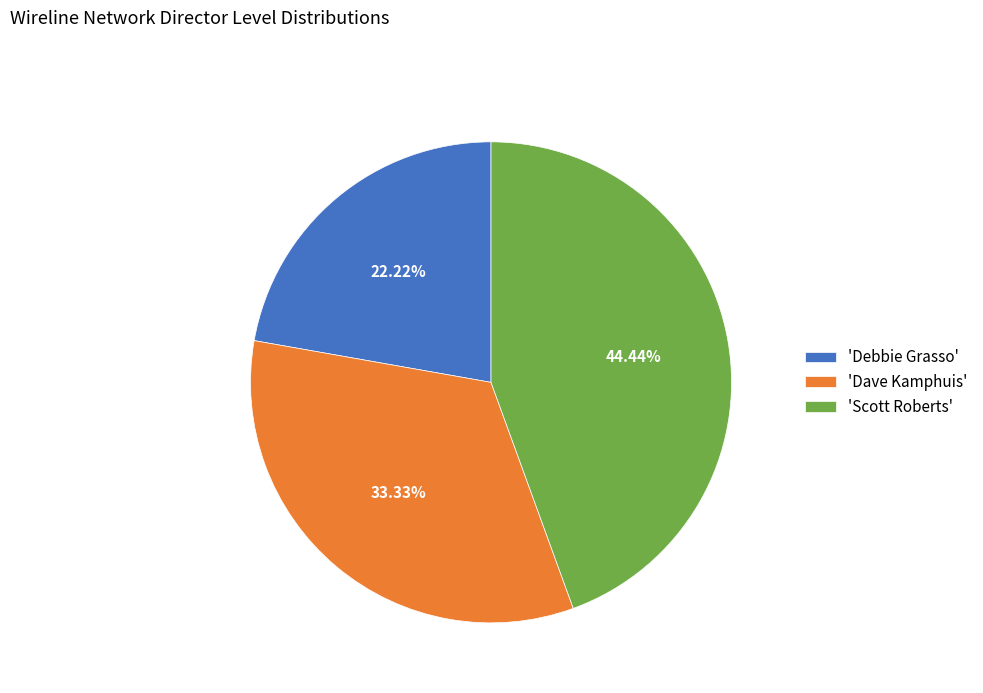

Is there any slice that represents more than half of the pie?

No